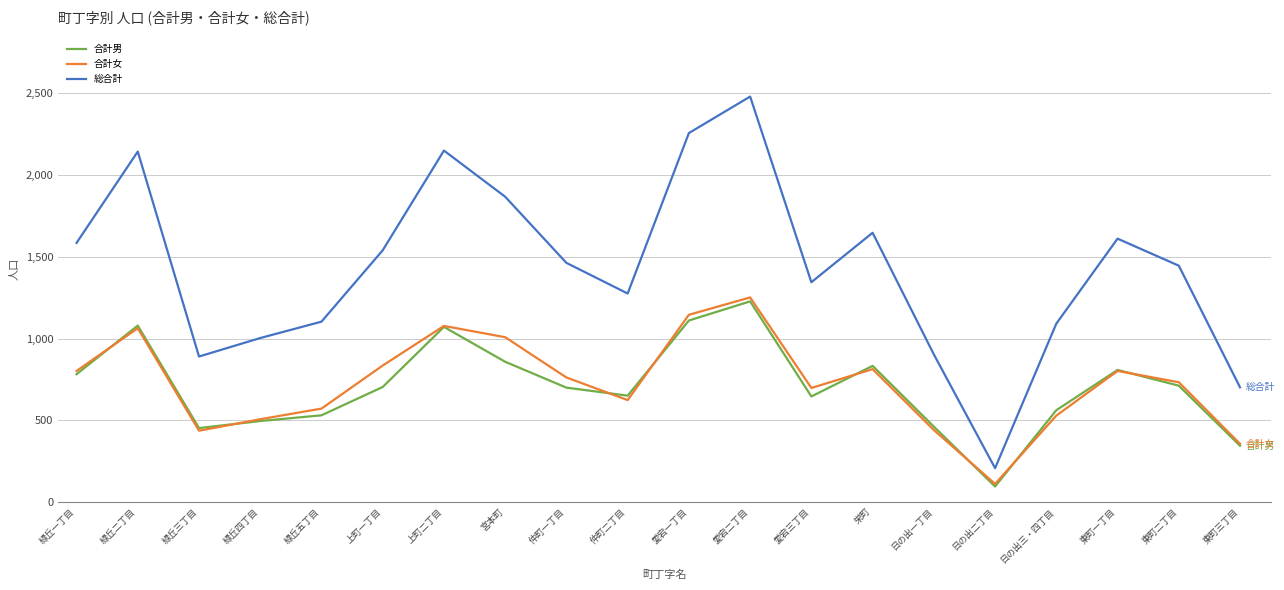

What is the difference between the highest and lowest values at 日の出三・四丁目?

562